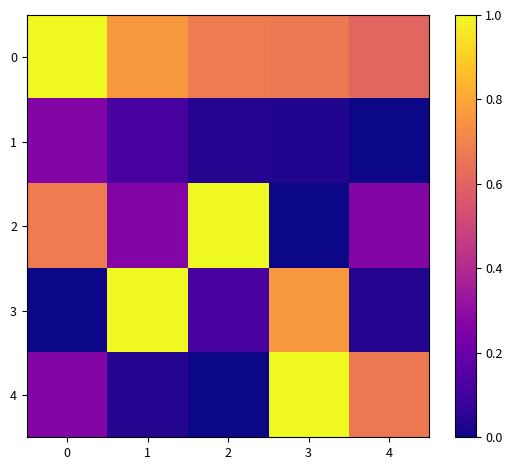

Is it true that 3 equals 1.0 at 1?

True